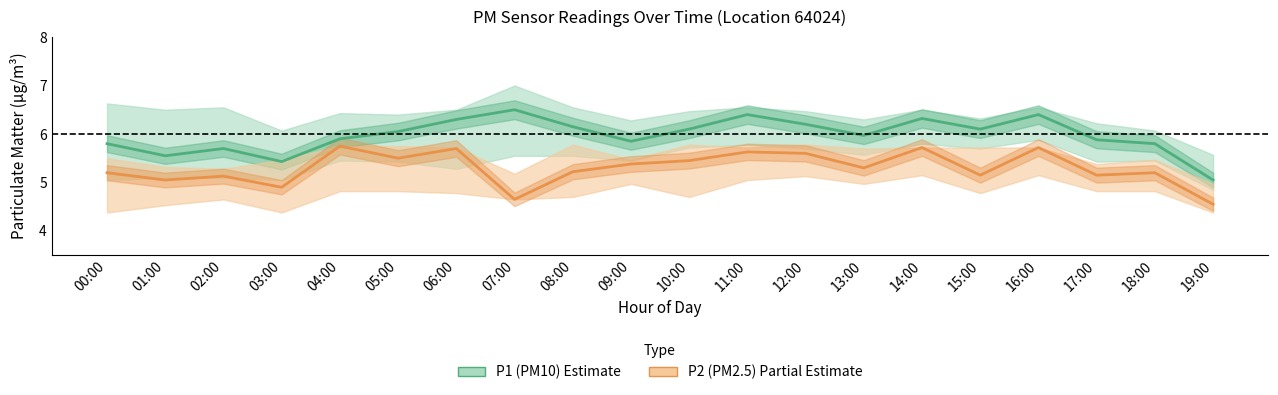

The value of P1 (PM10) at 19:00 is 7.8. True or false?

False